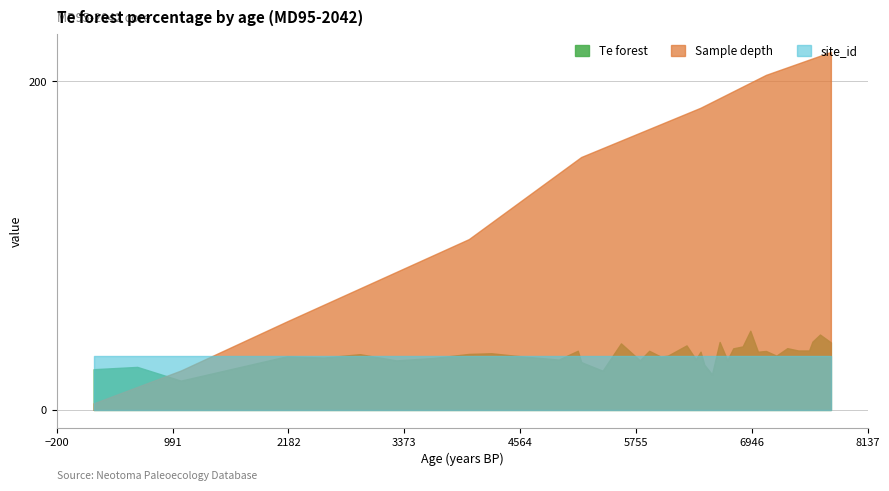

What is the difference between the maximum and minimum values in the Sample depth series?

214.0